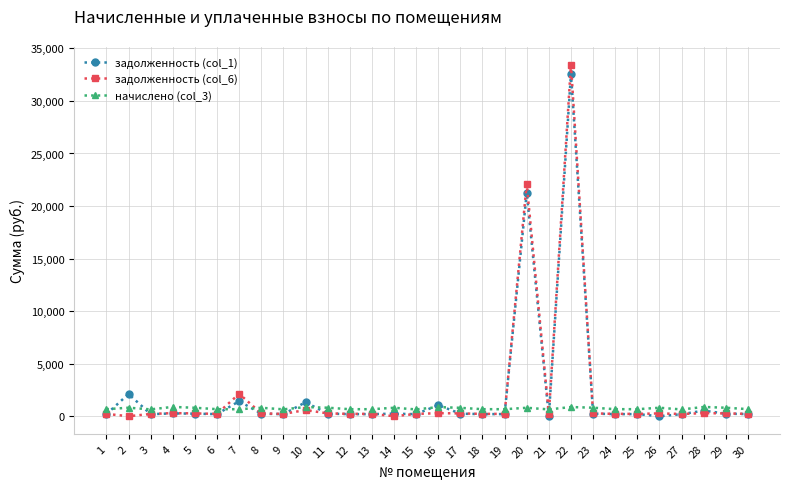

True or false: начислено (col_3) has more than 2 interior local peaks.

True